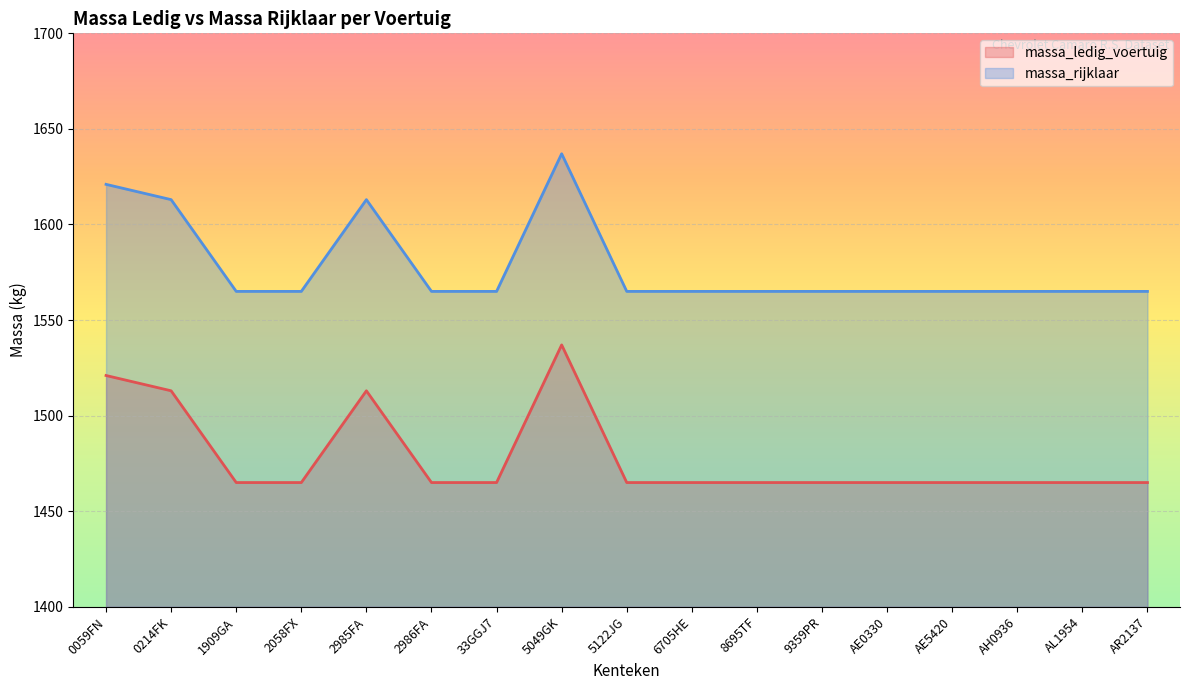

Reading left to right, transcribe all the data shown in this chart.

massa_ledig_voertuig: 0059FN=1521	0214FK=1513	1909GA=1465	2058FX=1465	2985FA=1513	2986FA=1465	33GGJ7=1465	5049GK=1537	5122JG=1465	6705HE=1465	8695TF=1465	9359PR=1465	AE0330=1465	AE5420=1465	AH0936=1465	AL1954=1465	AR2137=1465
massa_rijklaar: 0059FN=1621	0214FK=1613	1909GA=1565	2058FX=1565	2985FA=1613	2986FA=1565	33GGJ7=1565	5049GK=1637	5122JG=1565	6705HE=1565	8695TF=1565	9359PR=1565	AE0330=1565	AE5420=1565	AH0936=1565	AL1954=1565	AR2137=1565